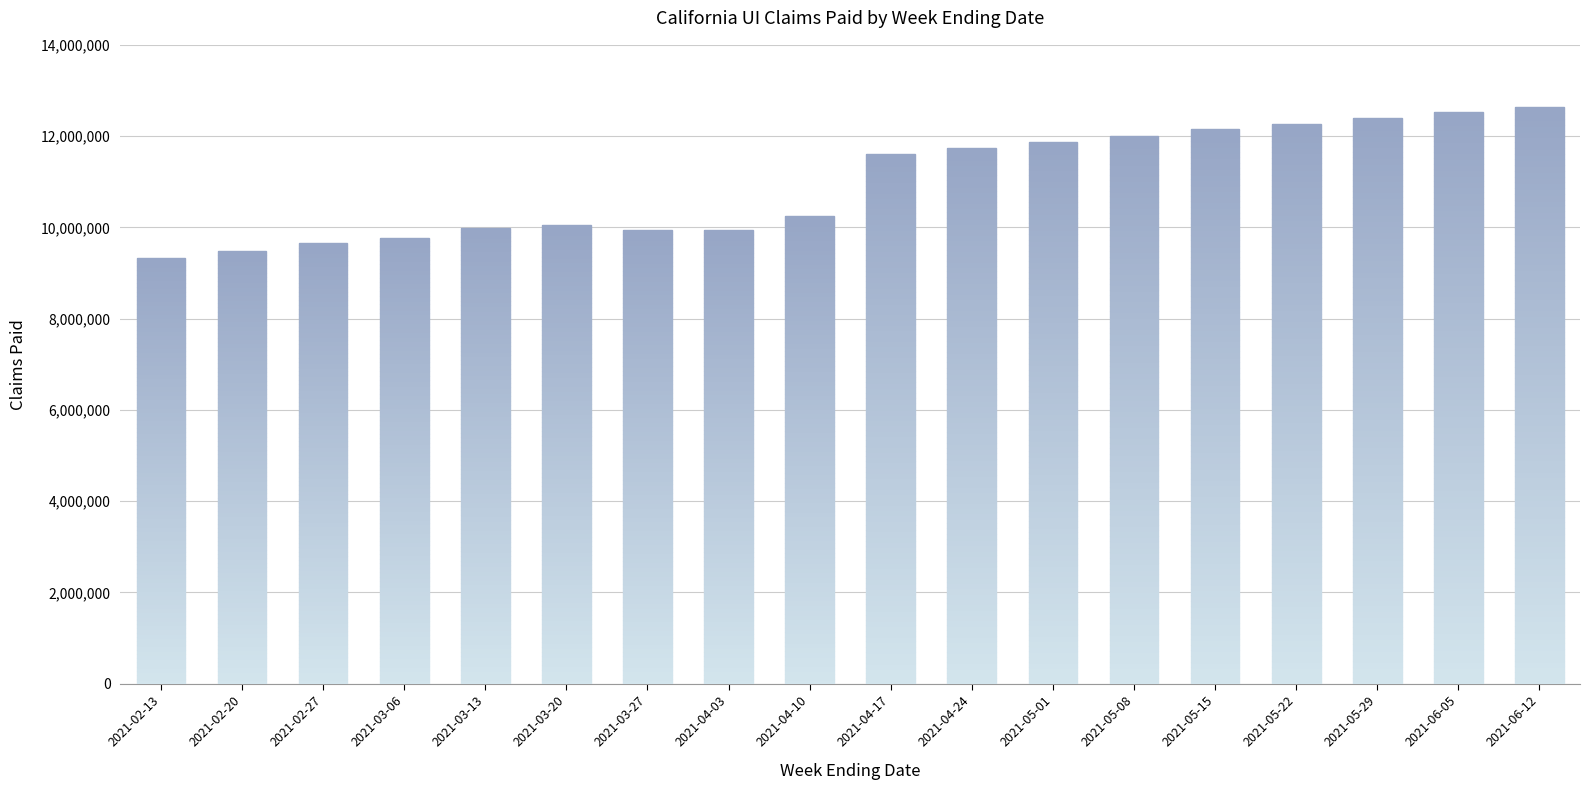

Is it true that the value at 2021-05-22 is 16654139?

False